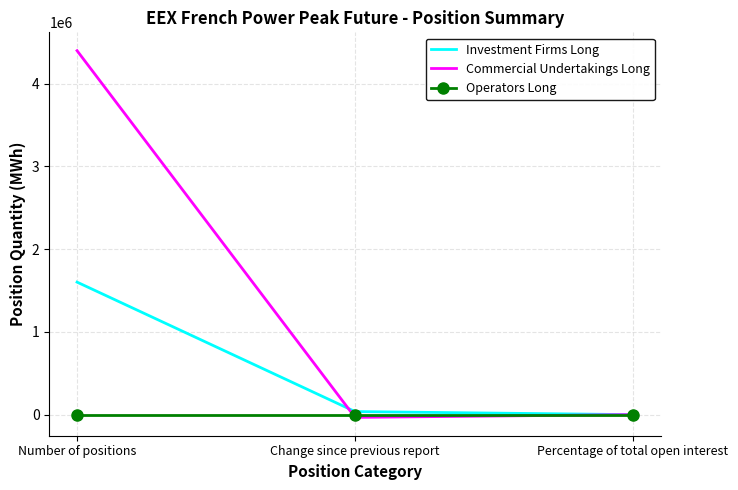

Rank the series by their average value, from lowest to highest.

Operators Long, Investment Firms Long, Commercial Undertakings Long